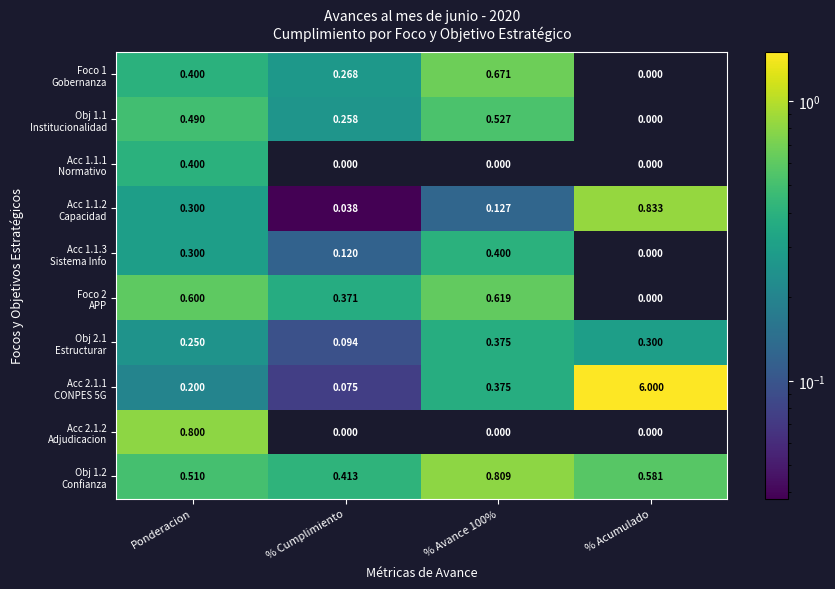

At which category is the sum across all series the highest?

% Acumulado